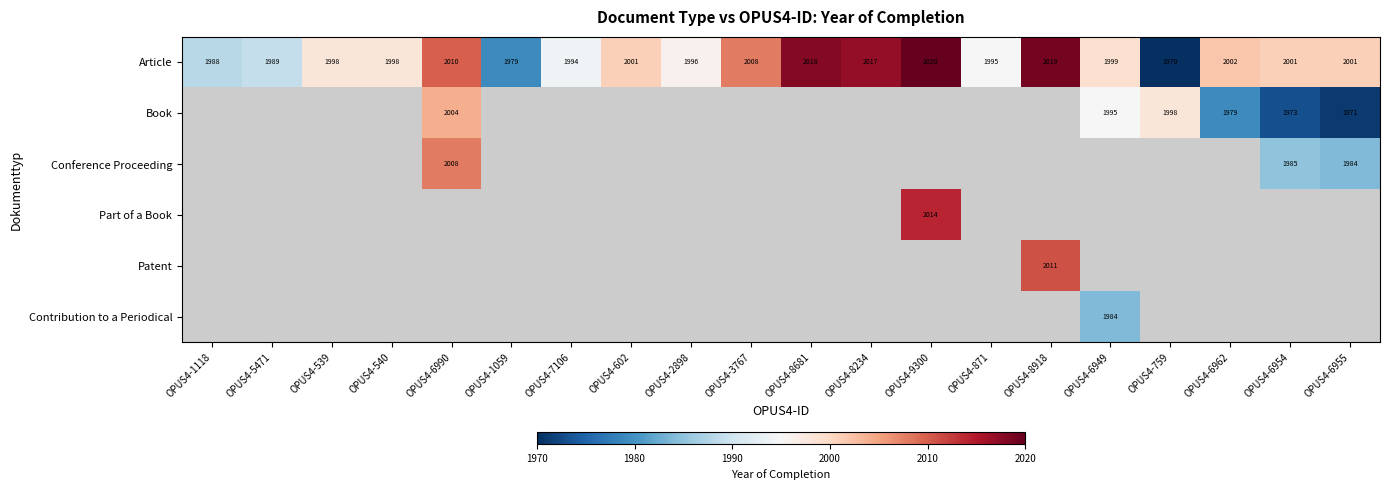

What is the difference between the maximum and minimum values in the Article series?

50